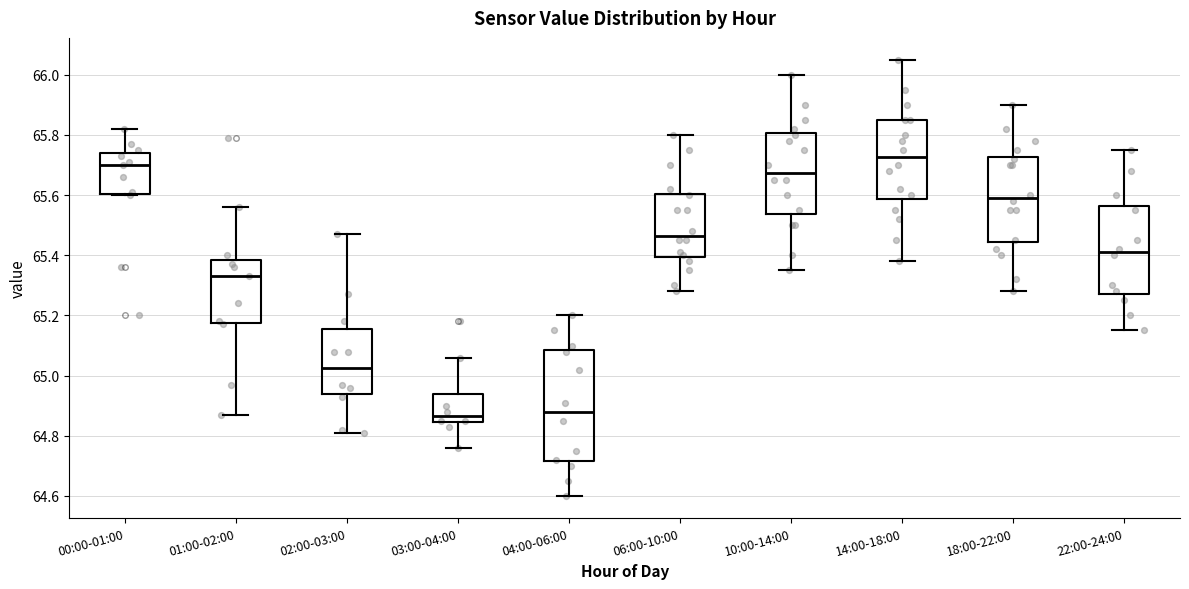

Reading left to right, read every box against the y-axis: the position of its median line, the range the box covers, and the ends of its whiskers. The values are not printed on the chart, so give them approximately, as read against the axis.

00:00-01:00: median 65.70, box 65.60 to 65.74, whiskers 65.60 to 65.82
01:00-02:00: median 65.34, box 65.18 to 65.38, whiskers 64.88 to 65.56
02:00-03:00: median 65.02, box 64.94 to 65.16, whiskers 64.82 to 65.48
03:00-04:00: median 64.86, box 64.84 to 64.94, whiskers 64.76 to 65.06
04:00-06:00: median 64.88, box 64.72 to 65.08, whiskers 64.60 to 65.20
06:00-10:00: median 65.46, box 65.40 to 65.60, whiskers 65.28 to 65.80
10:00-14:00: median 65.68, box 65.54 to 65.80, whiskers 65.36 to 66.00
14:00-18:00: median 65.72, box 65.58 to 65.86, whiskers 65.38 to 66.06
18:00-22:00: median 65.60, box 65.44 to 65.72, whiskers 65.28 to 65.90
22:00-24:00: median 65.42, box 65.28 to 65.56, whiskers 65.16 to 65.76